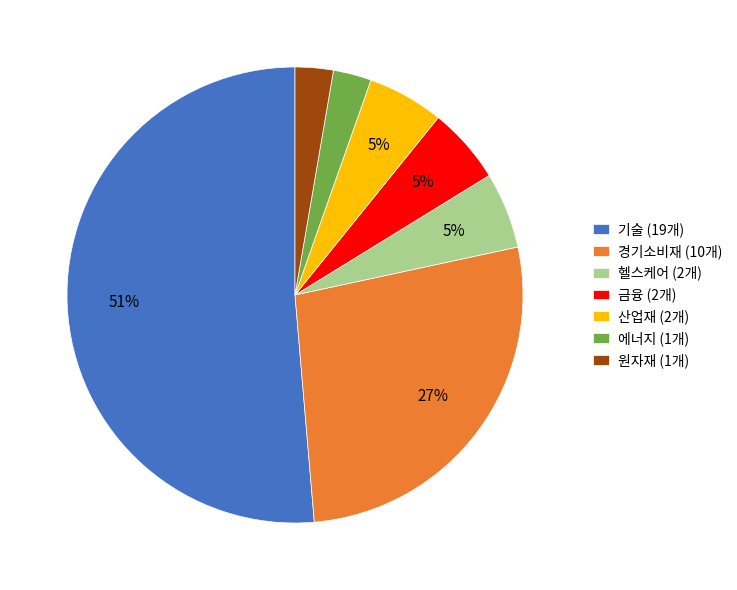

Combined, do 금융 and 경기소비재 account for over 50%?

No